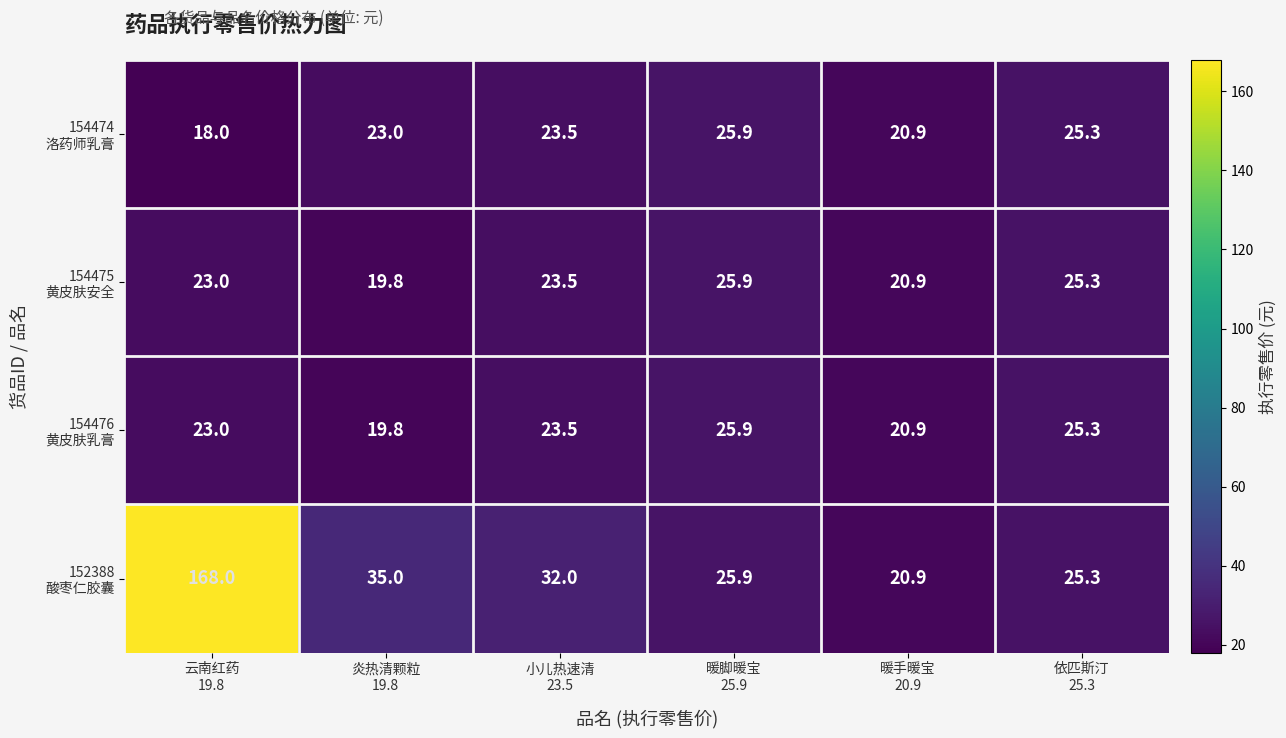

What is the total value across all series at 炎热清颗粒
19.8?

97.6